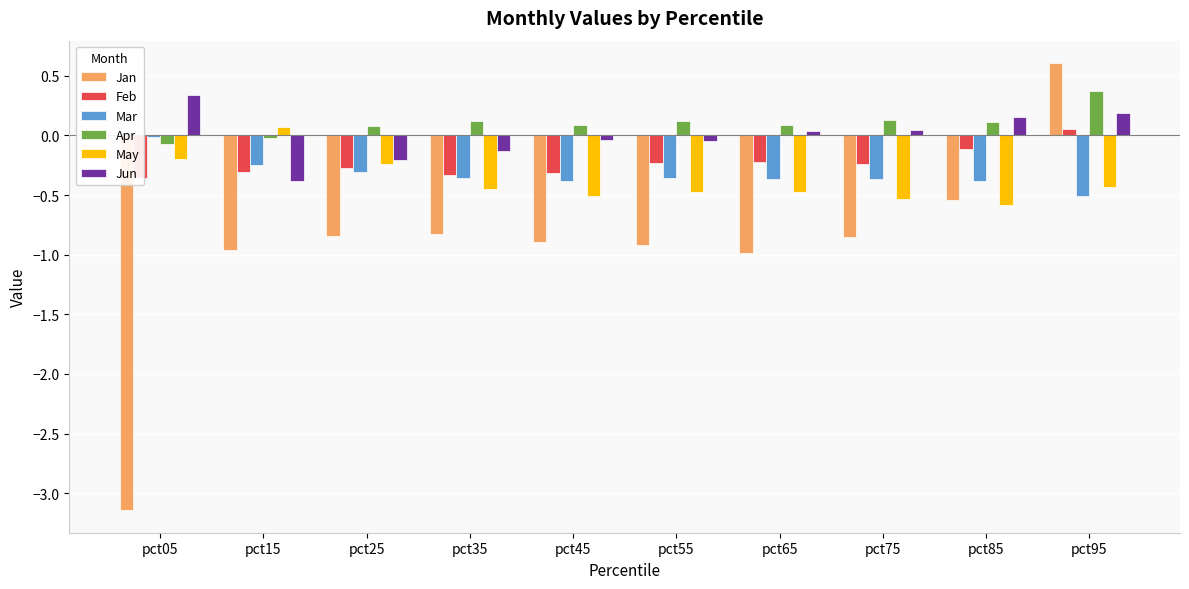

Is it true that Mar equals -0.3 at pct15?

True